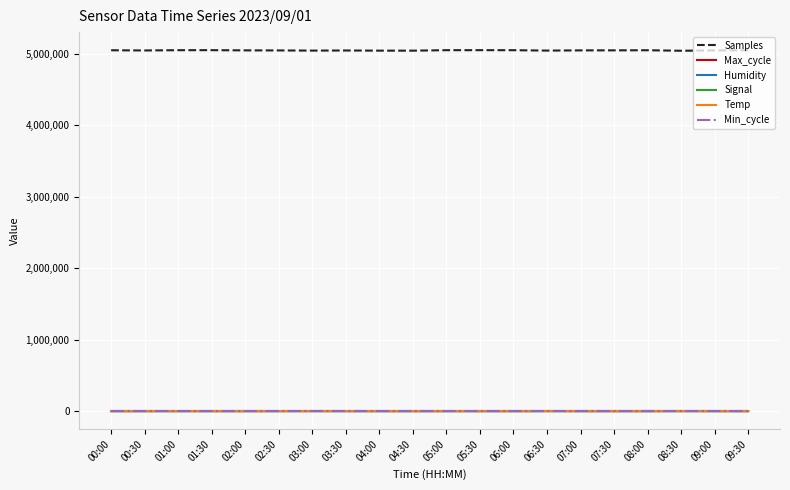

What is the maximum value shown in the chart?

5052230.0